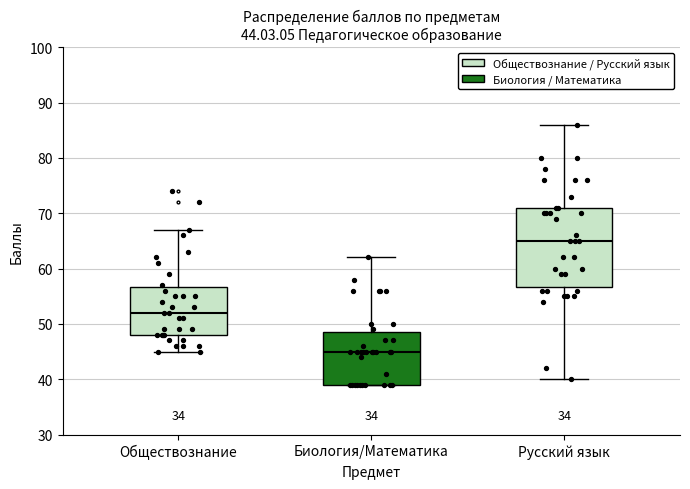

Comparing the boxes themselves (not the whiskers), which one is the tallest?

Русский язык